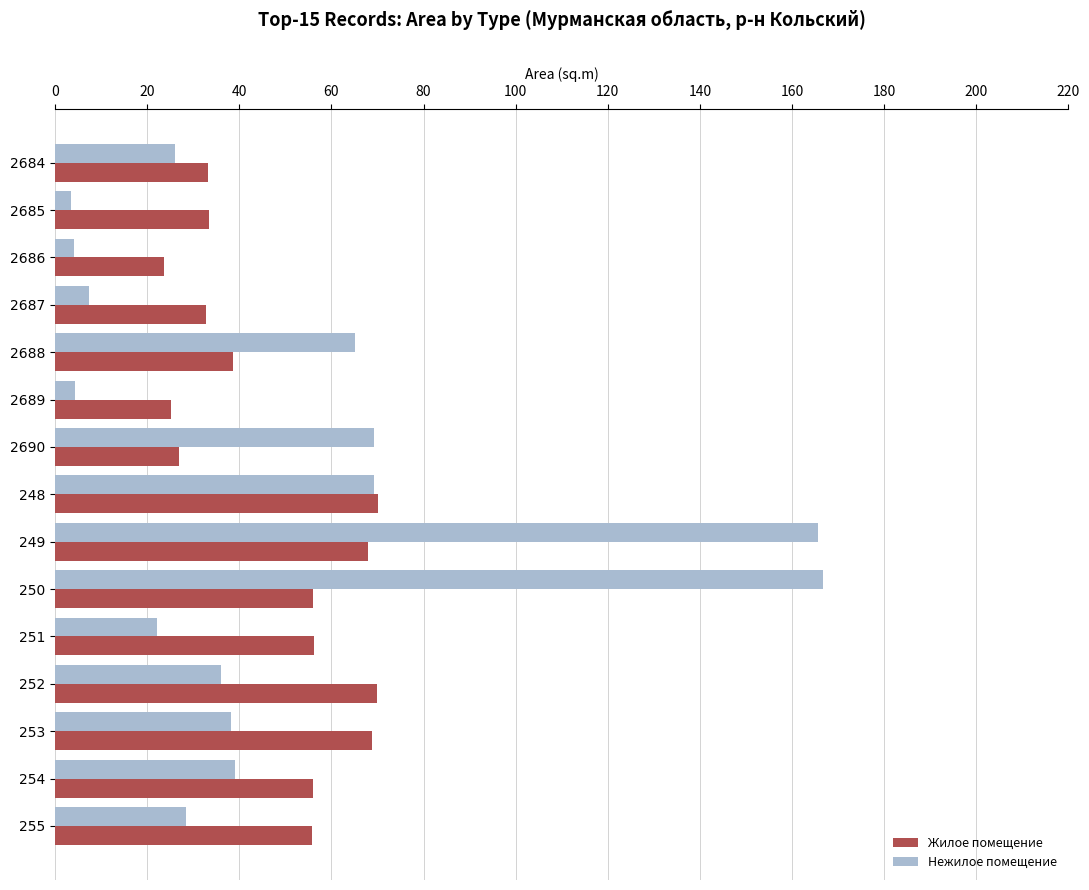

At which category is the sum across all series the highest?

249